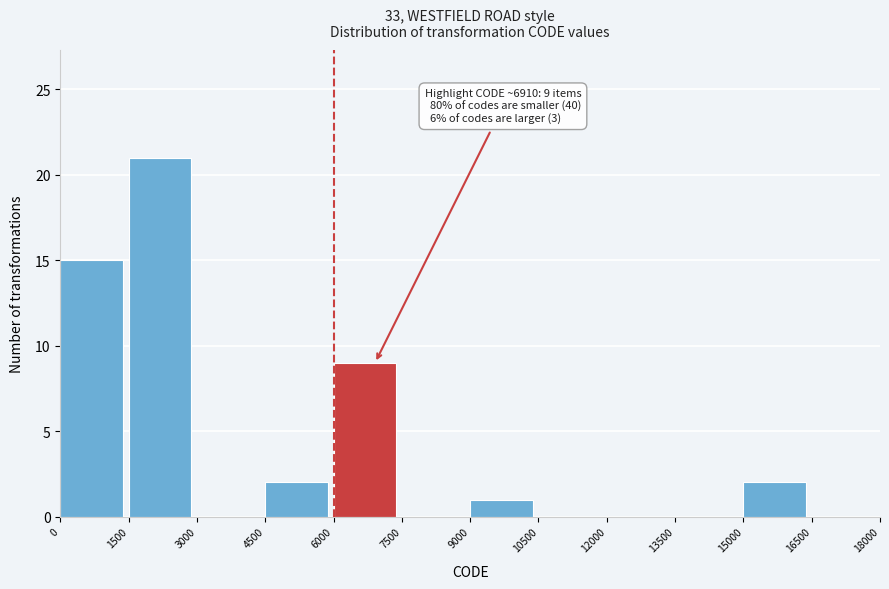

Which range on the x-axis has the tallest bar?

1500 to 3000